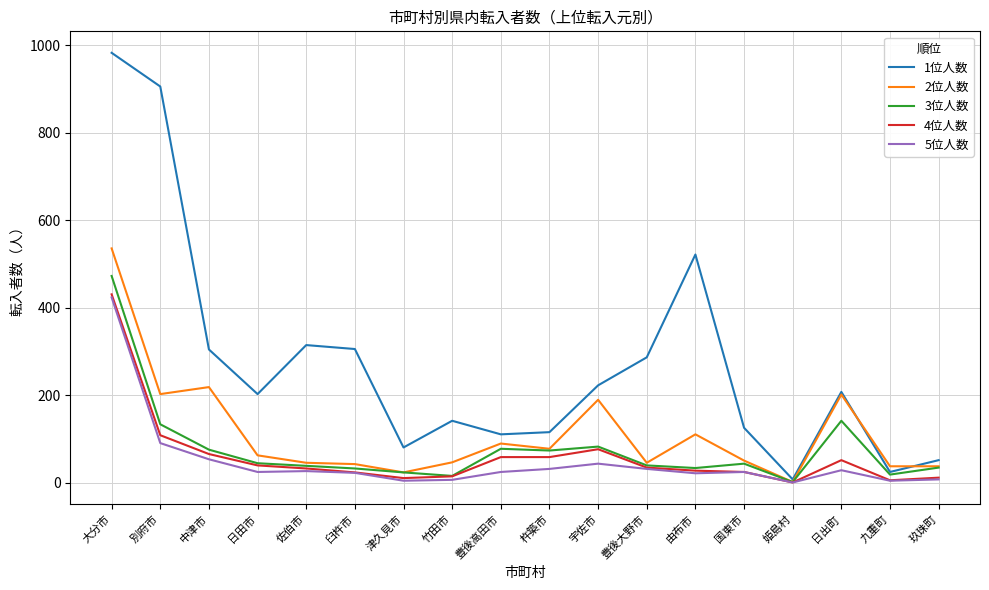

At which category does 2位人数 reach its first local peak?

中津市